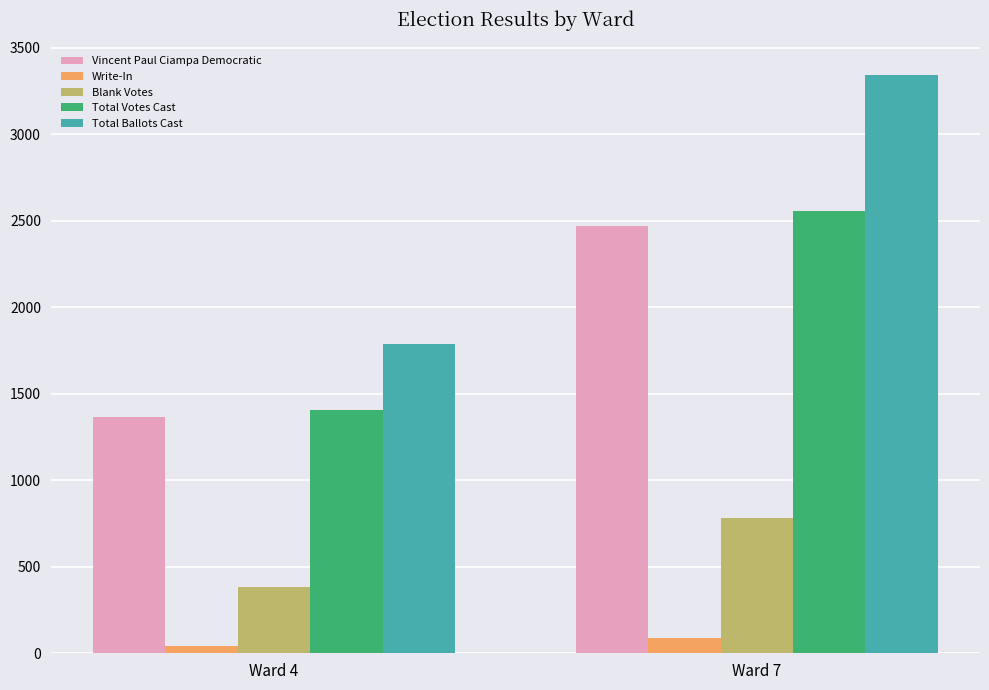

Reading left to right, list all the values displayed in this chart.

Vincent Paul Ciampa Democratic: Ward 4=1364	Ward 7=2468
Write-In: Ward 4=41	Ward 7=88
Blank Votes: Ward 4=383	Ward 7=784
Total Votes Cast: Ward 4=1405	Ward 7=2556
Total Ballots Cast: Ward 4=1788	Ward 7=3340